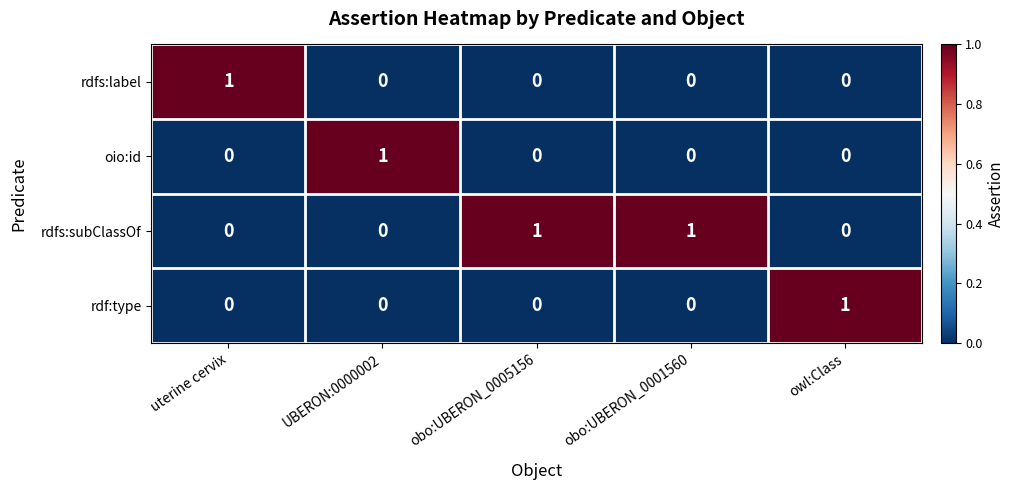

At how many categories does at least one series exceed 0?

5